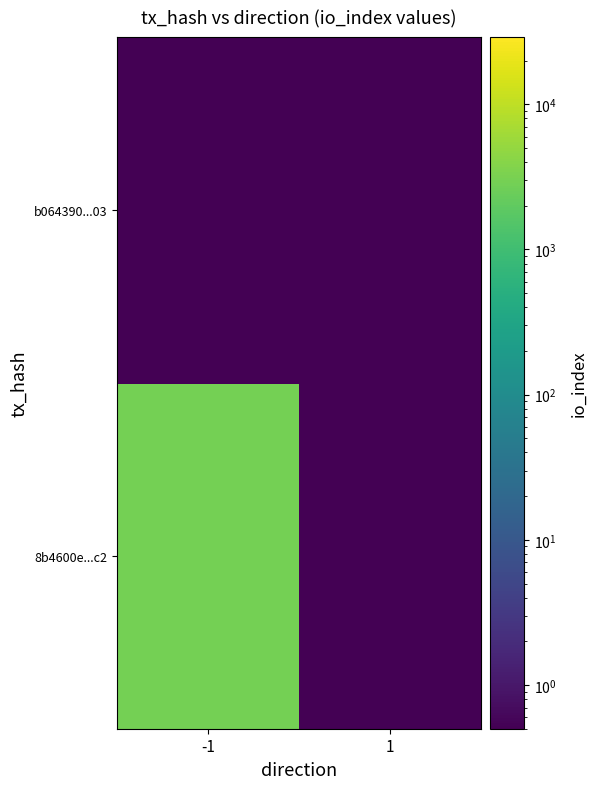

Which series has the largest total across all categories?

8b4600e...c2